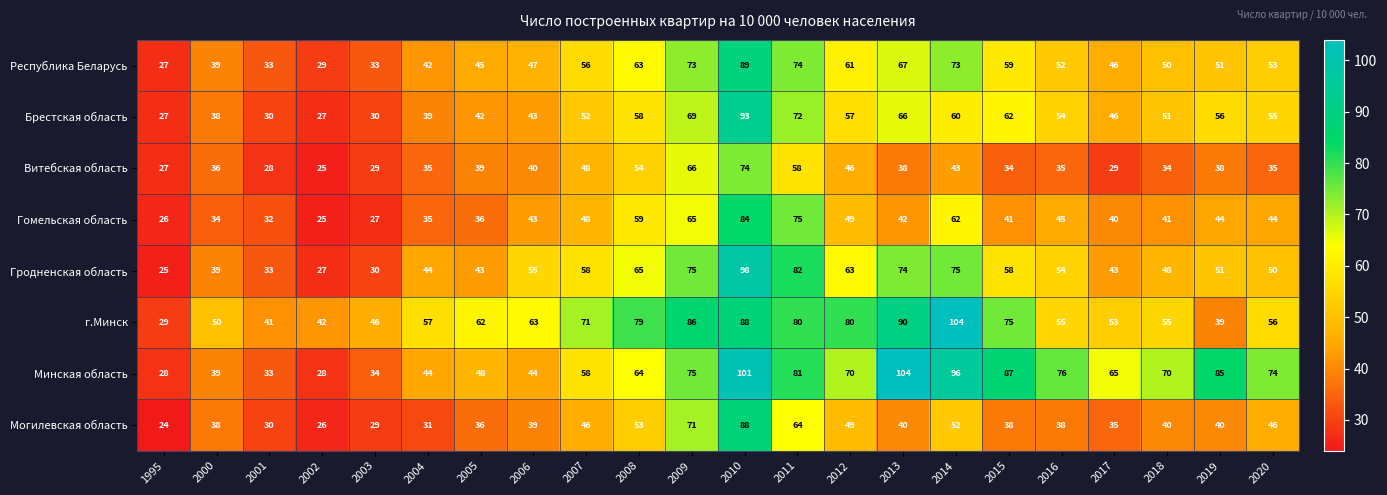

At how many categories does at least one series exceed 45?

19